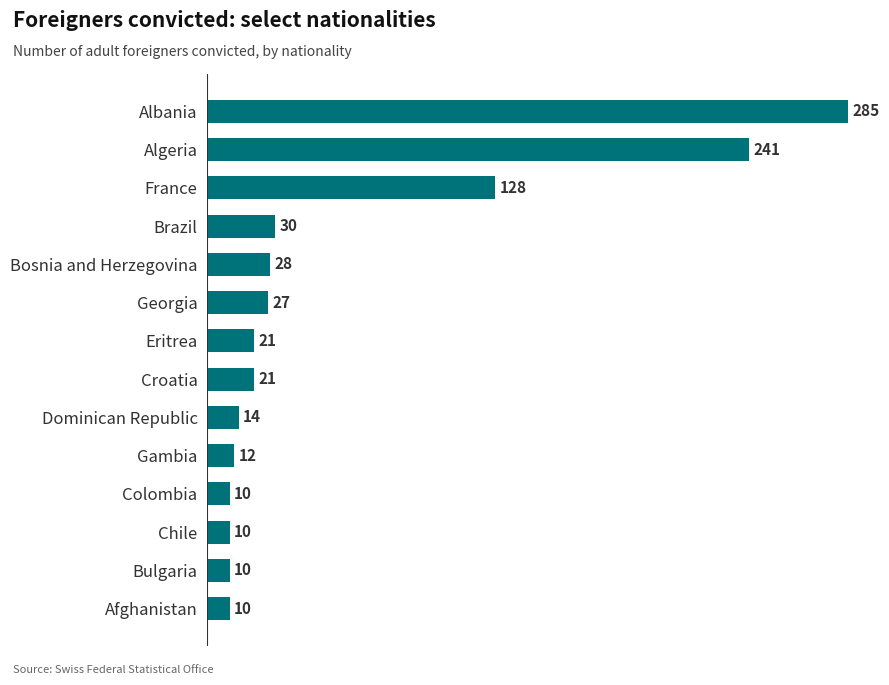

Reading top to bottom, transcribe all the data shown in this chart.

285	241	128	30	28	27	21	21	14	12	10	10	10	10